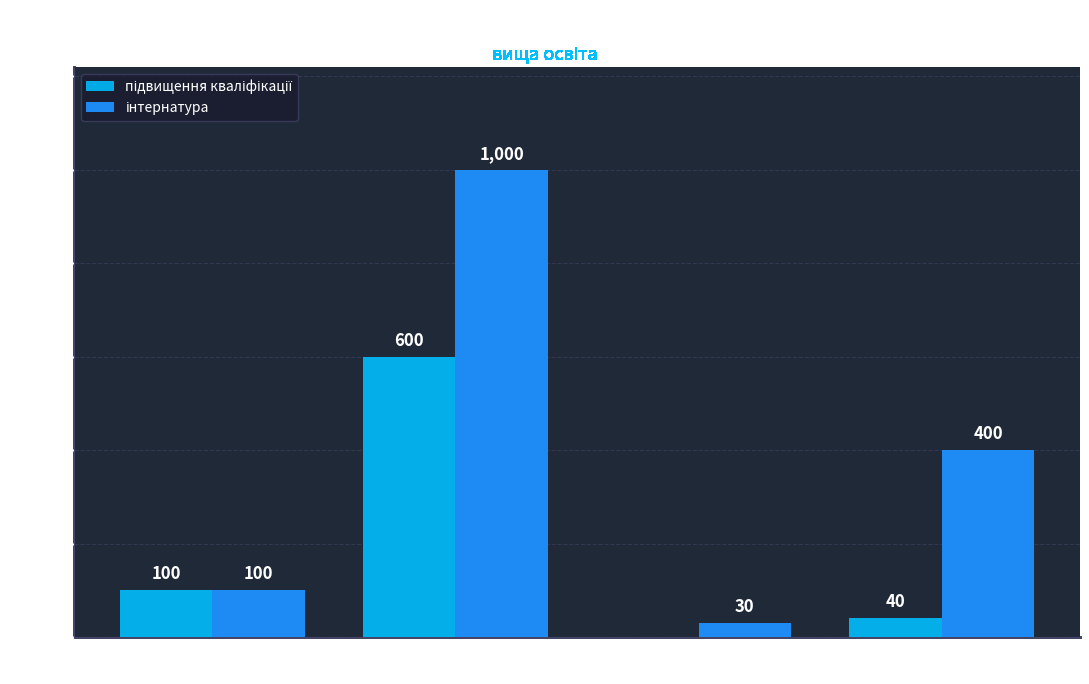

At which category is the sum across all series the highest?

222 Медицина